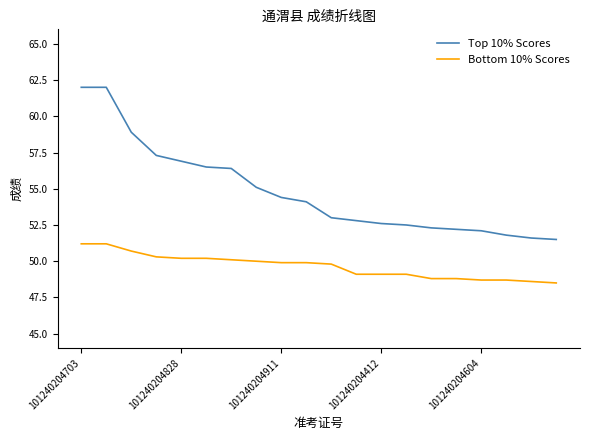

Which series has the largest total across all categories?

Top 10% Scores